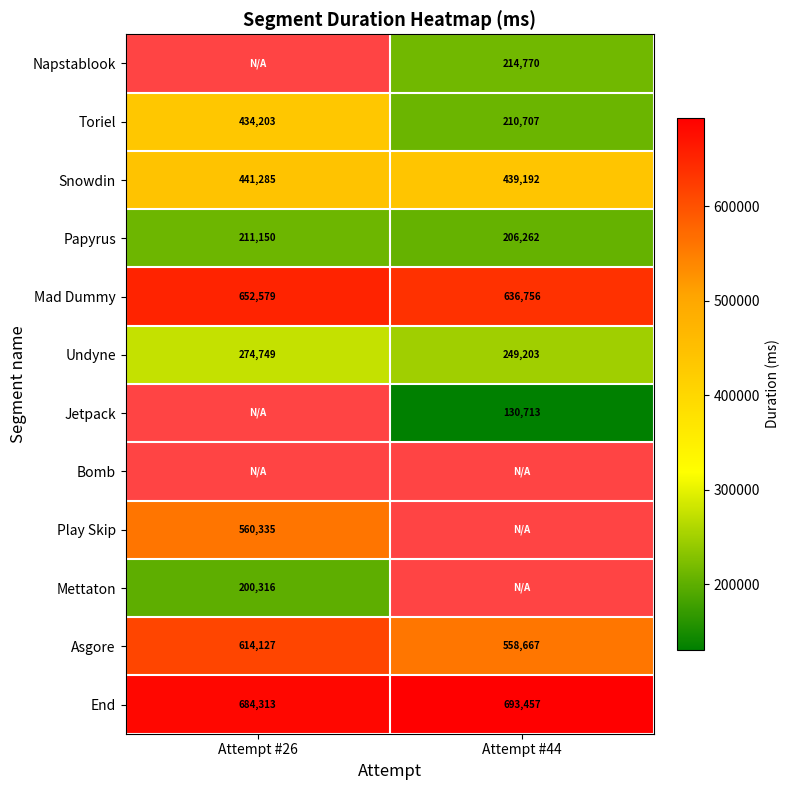

Rank the categories by Undyne value from highest to lowest.

Attempt #26, Attempt #44